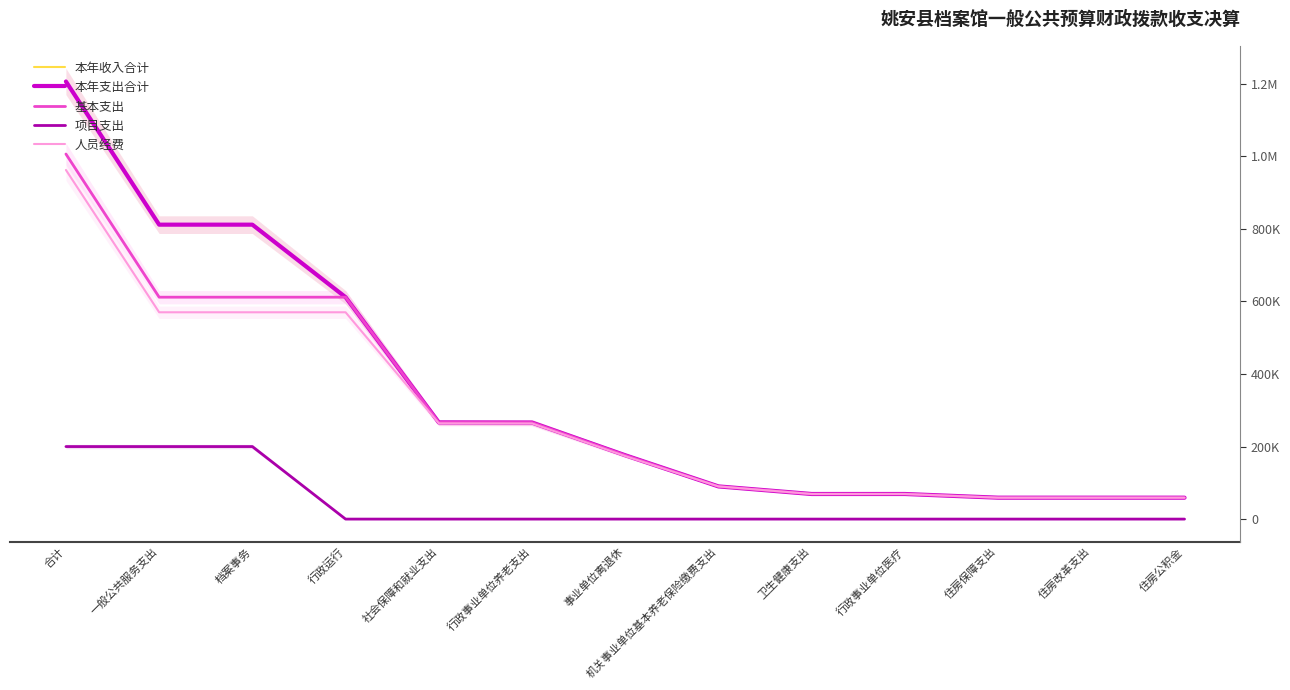

What is the spread (max minus min) of values at 住房保障支出?

59040.0